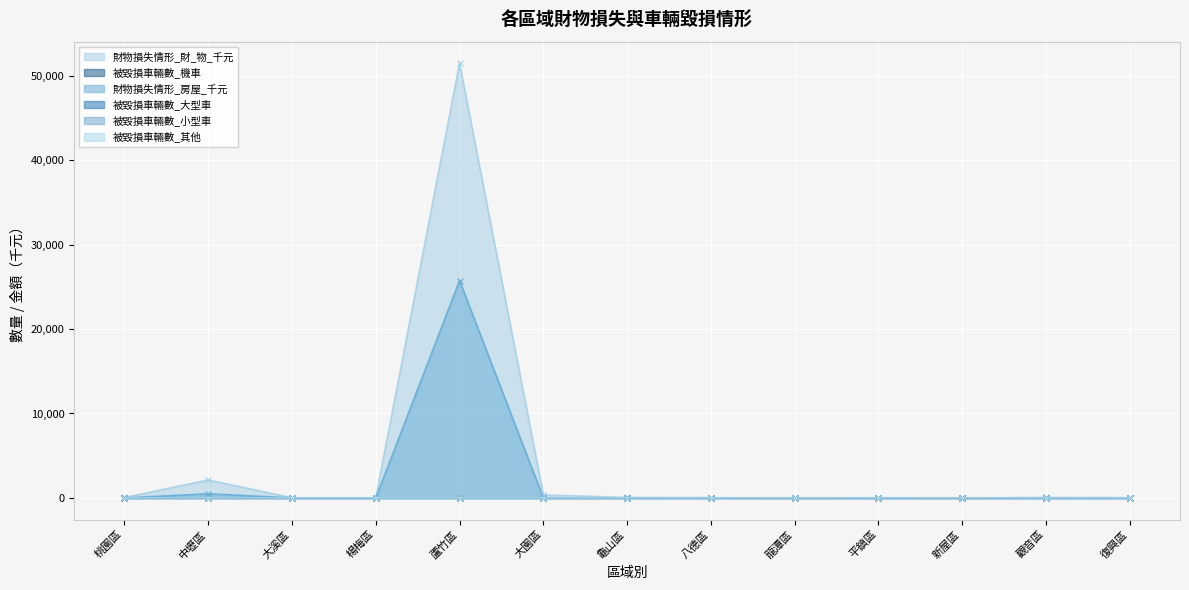

How many data points in 被毀損車輛數_機車 are above 0?

4